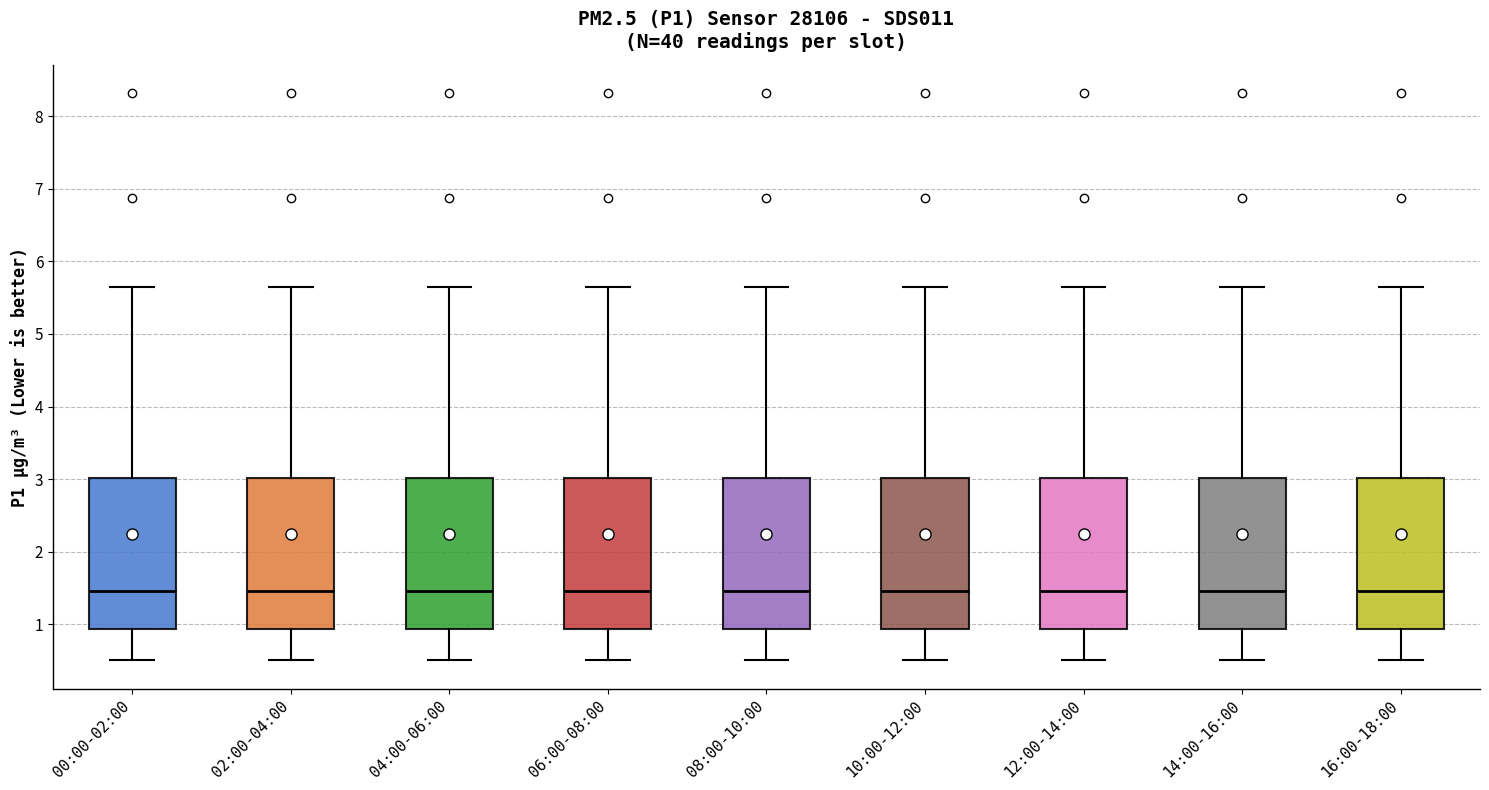

Reading left to right, transcribe this box plot: for each box, give where its median line is, the range the box spans, and where its two whiskers end, as read against the y-axis. The values are not printed on the chart, so give them approximately, as read against the axis.

00:00-02:00: median 1.5, box 0.9 to 3.0, whiskers 0.5 to 5.7
02:00-04:00: median 1.5, box 0.9 to 3.0, whiskers 0.5 to 5.7
04:00-06:00: median 1.5, box 0.9 to 3.0, whiskers 0.5 to 5.7
06:00-08:00: median 1.5, box 0.9 to 3.0, whiskers 0.5 to 5.7
08:00-10:00: median 1.5, box 0.9 to 3.0, whiskers 0.5 to 5.7
10:00-12:00: median 1.5, box 0.9 to 3.0, whiskers 0.5 to 5.7
12:00-14:00: median 1.5, box 0.9 to 3.0, whiskers 0.5 to 5.7
14:00-16:00: median 1.5, box 0.9 to 3.0, whiskers 0.5 to 5.7
16:00-18:00: median 1.5, box 0.9 to 3.0, whiskers 0.5 to 5.7